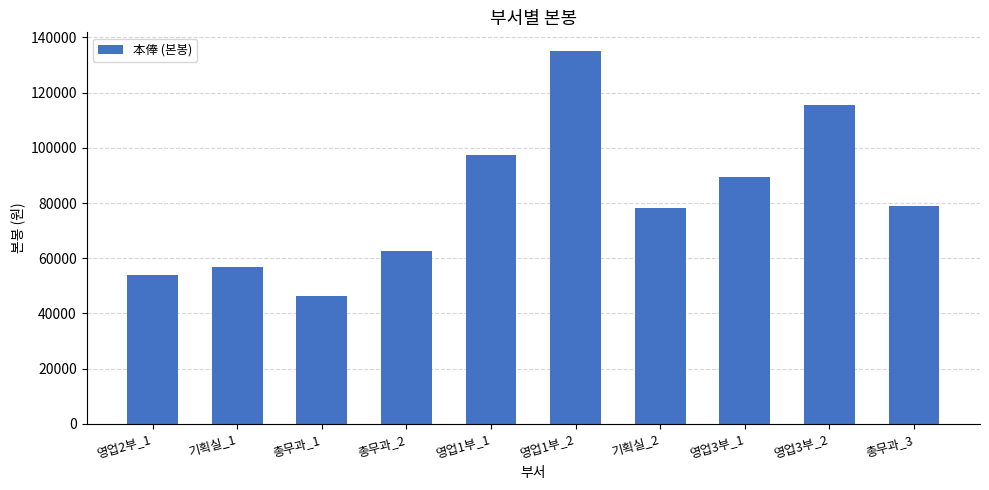

Reading right to left, what are all the values shown in this chart?

78900	115400	89300	78200	135100	97300	62500	46330	56800	54000